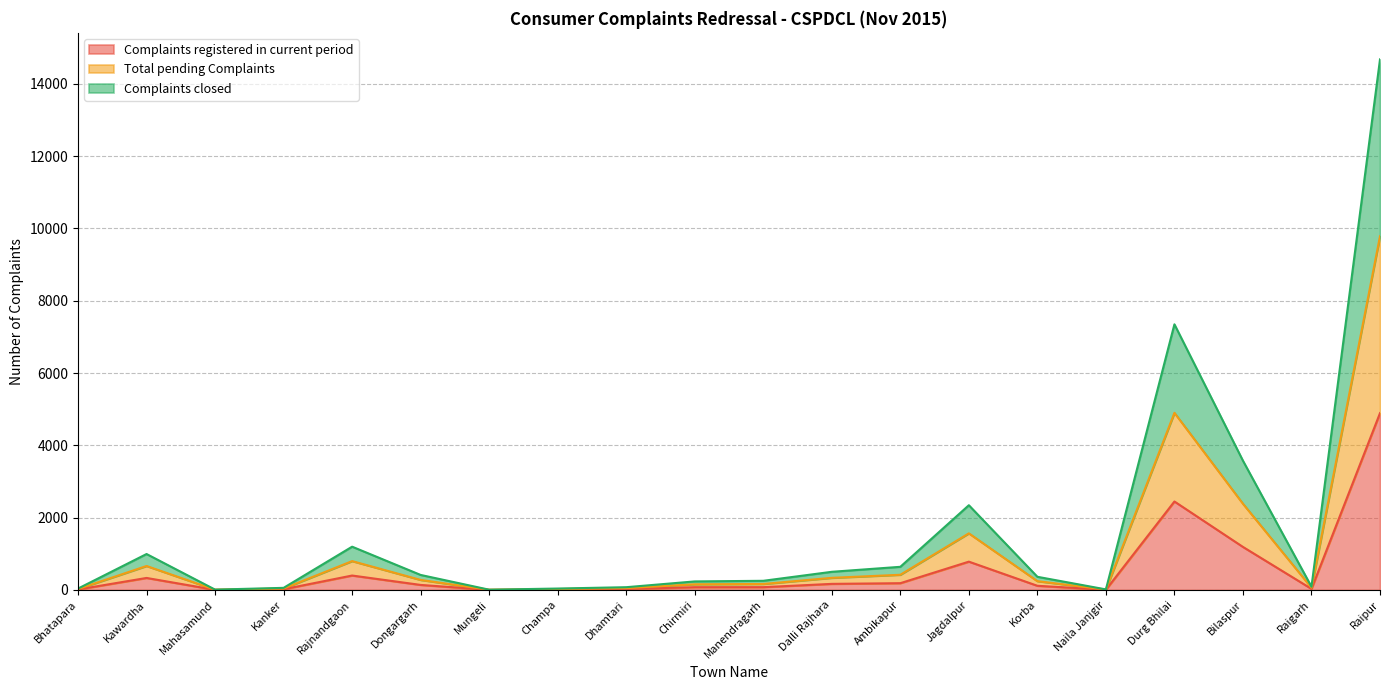

True or false: Complaints closed has a value of 7 at Mungeli.

False